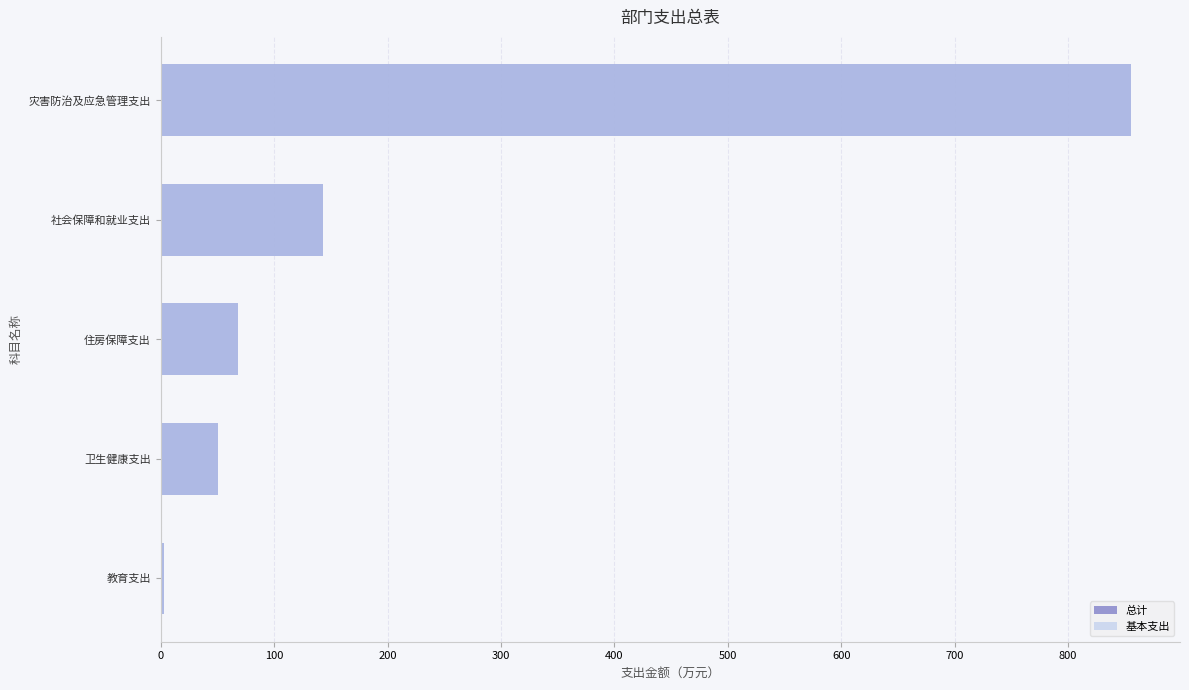

How many bars are there in each group?

2